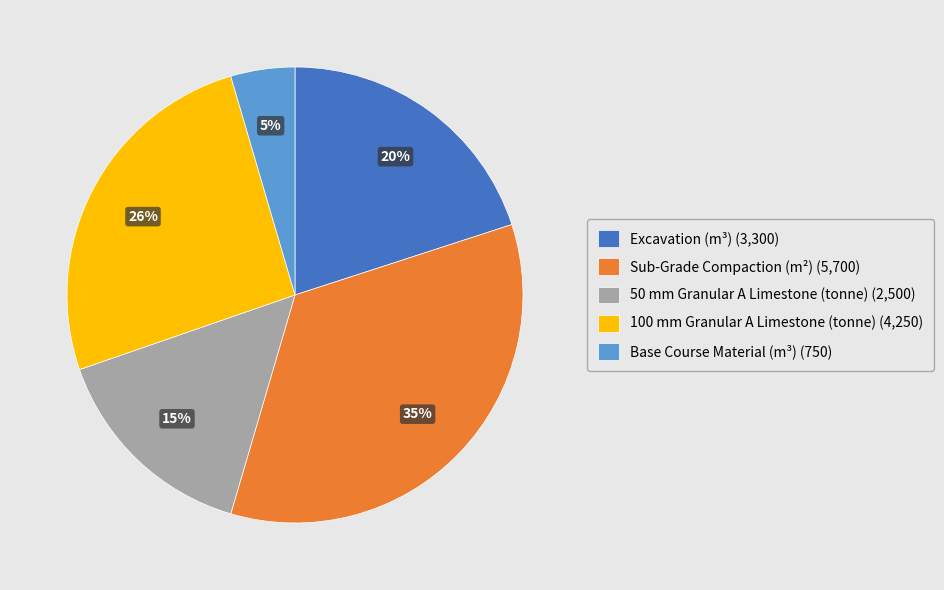

To the nearest percent, what is the average slice percentage?

20%